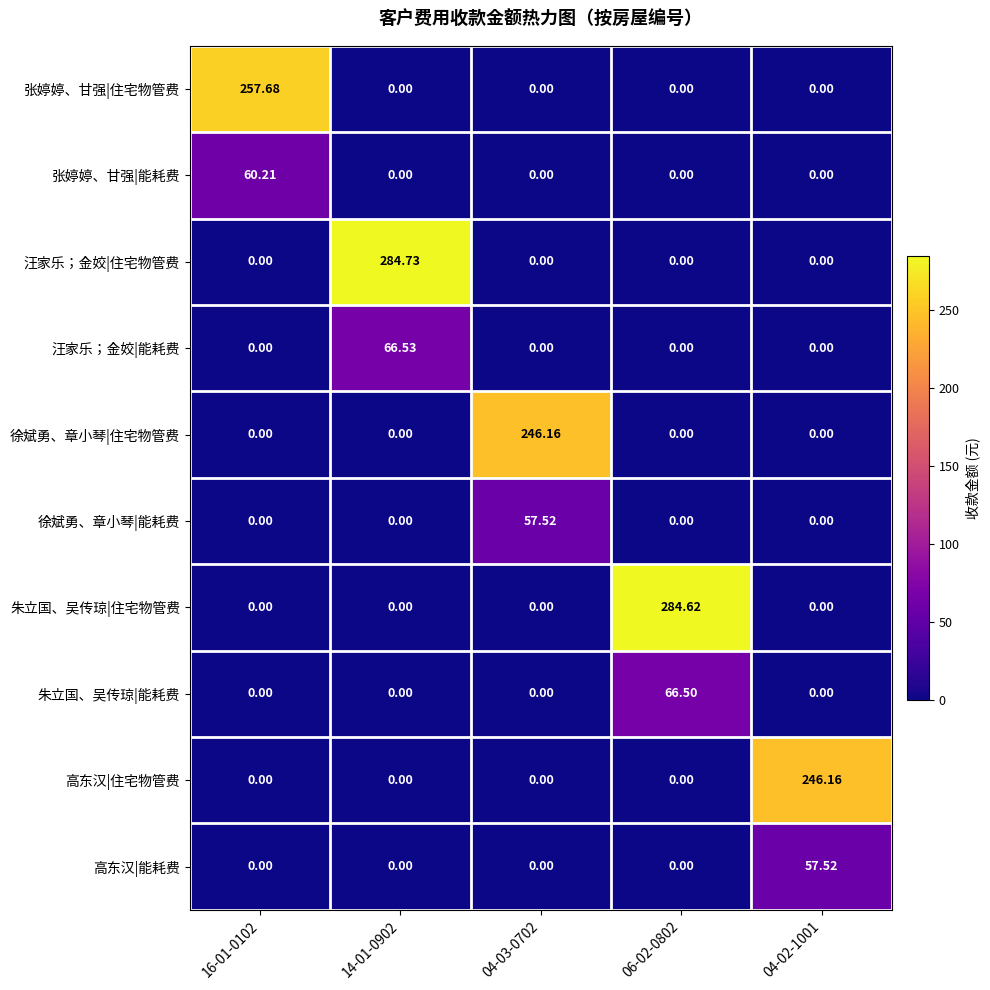

Which series changed the most between 16-01-0102 and 14-01-0902?

汪家乐；金姣|住宅物管费